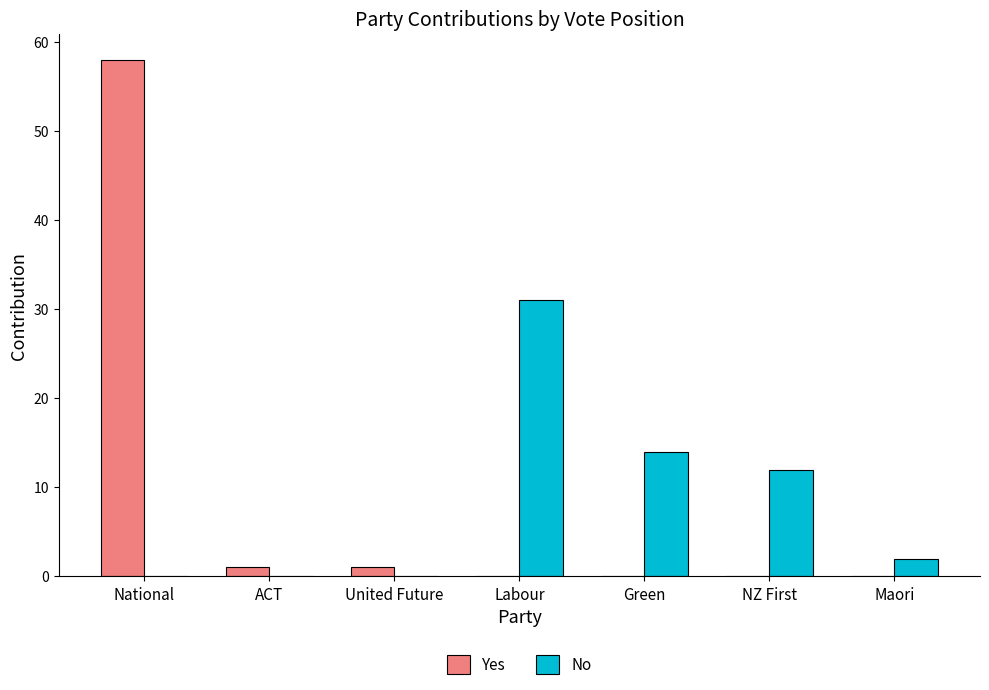

Count the number of data series in this chart.

2